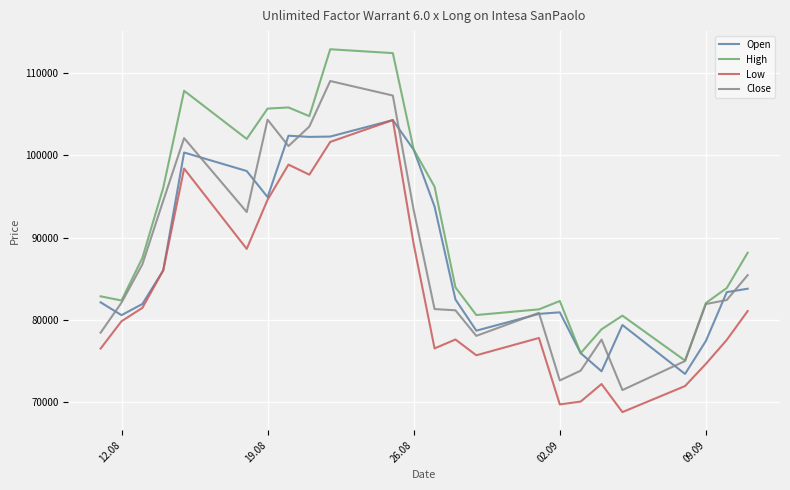

Which series has the largest total across all categories?

High